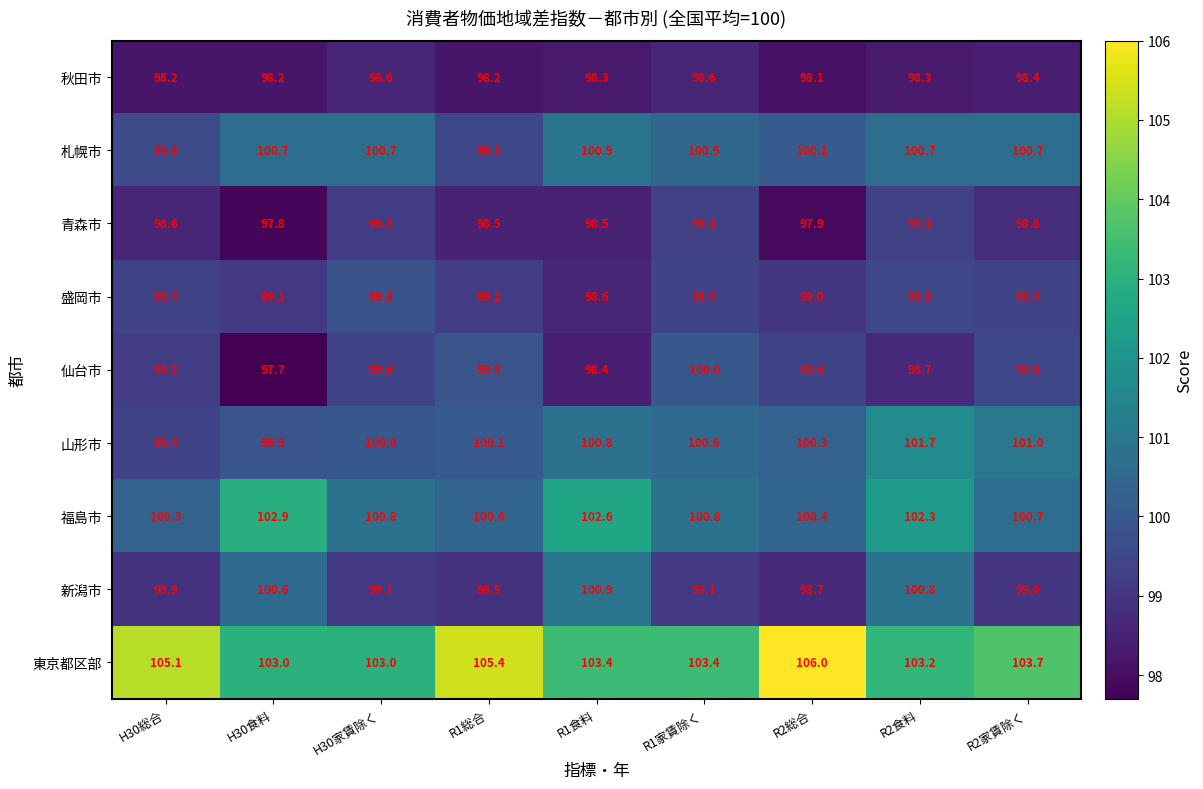

Which label corresponds to the largest value in the chart?

R2総合